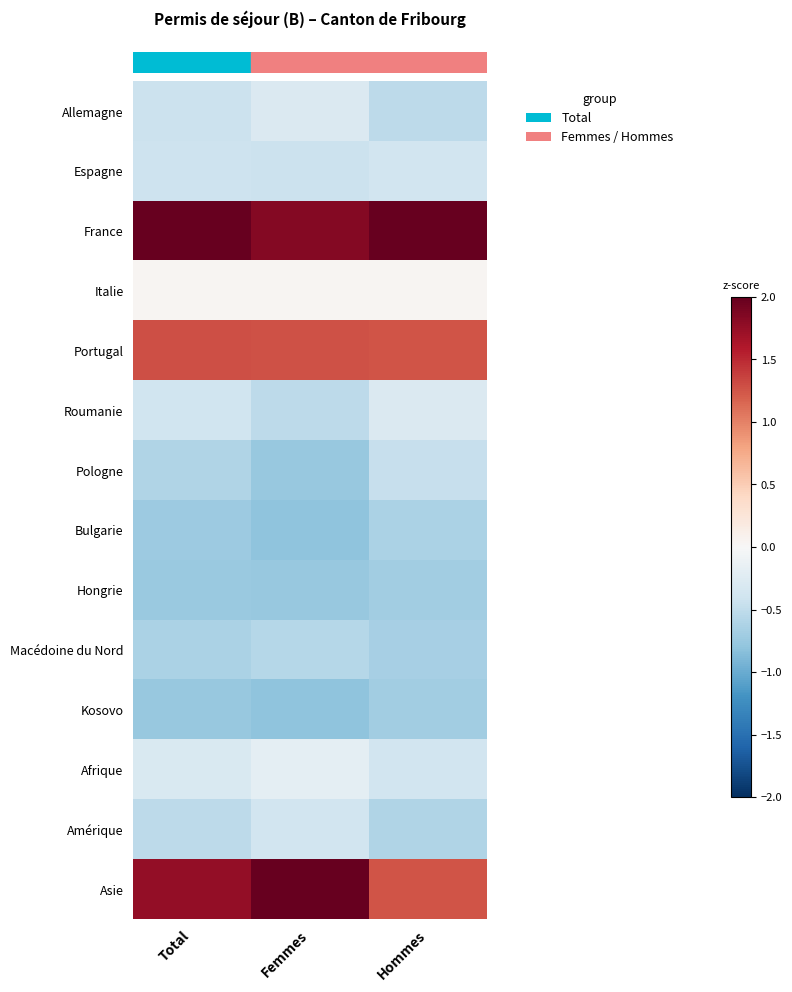

At how many categories does at least one series exceed 1?

3